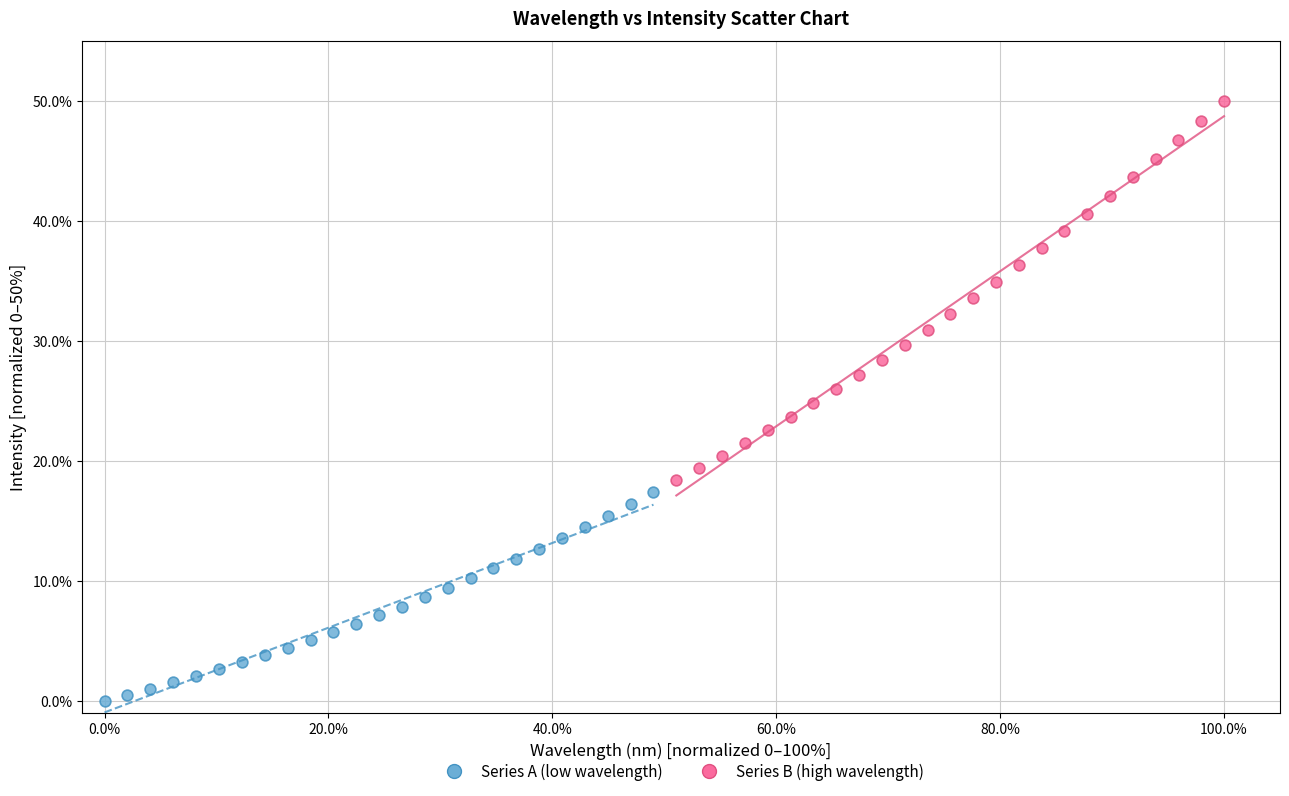

What are all the series names shown in the legend?

Series A (low wavelength), Series B (high wavelength)